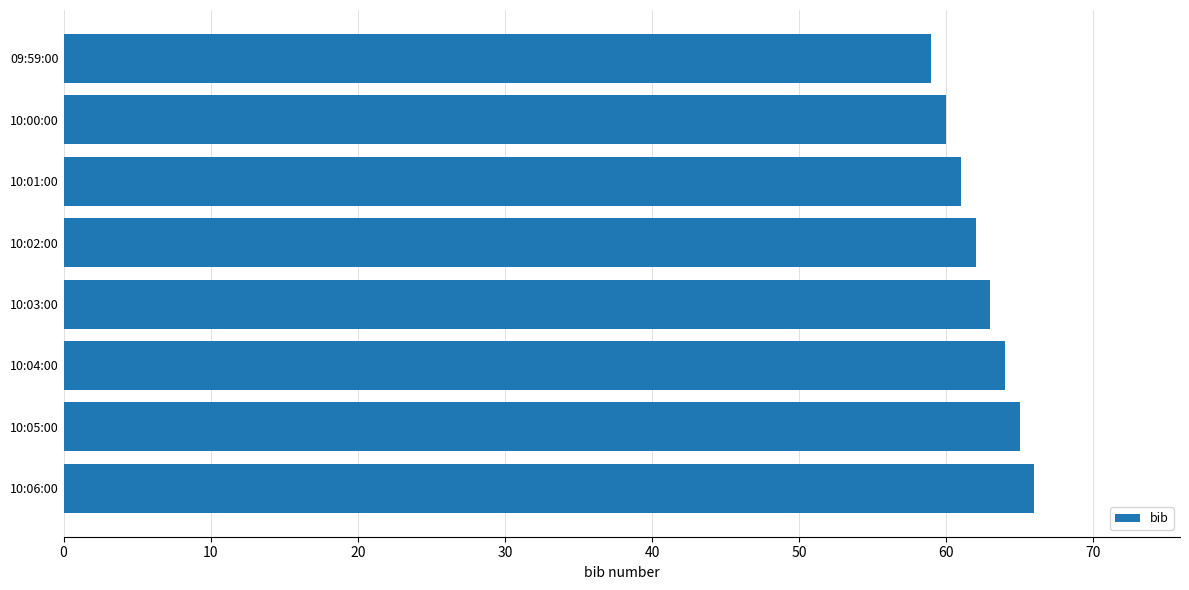

Is it true that the value at 09:59:00 is 59?

True